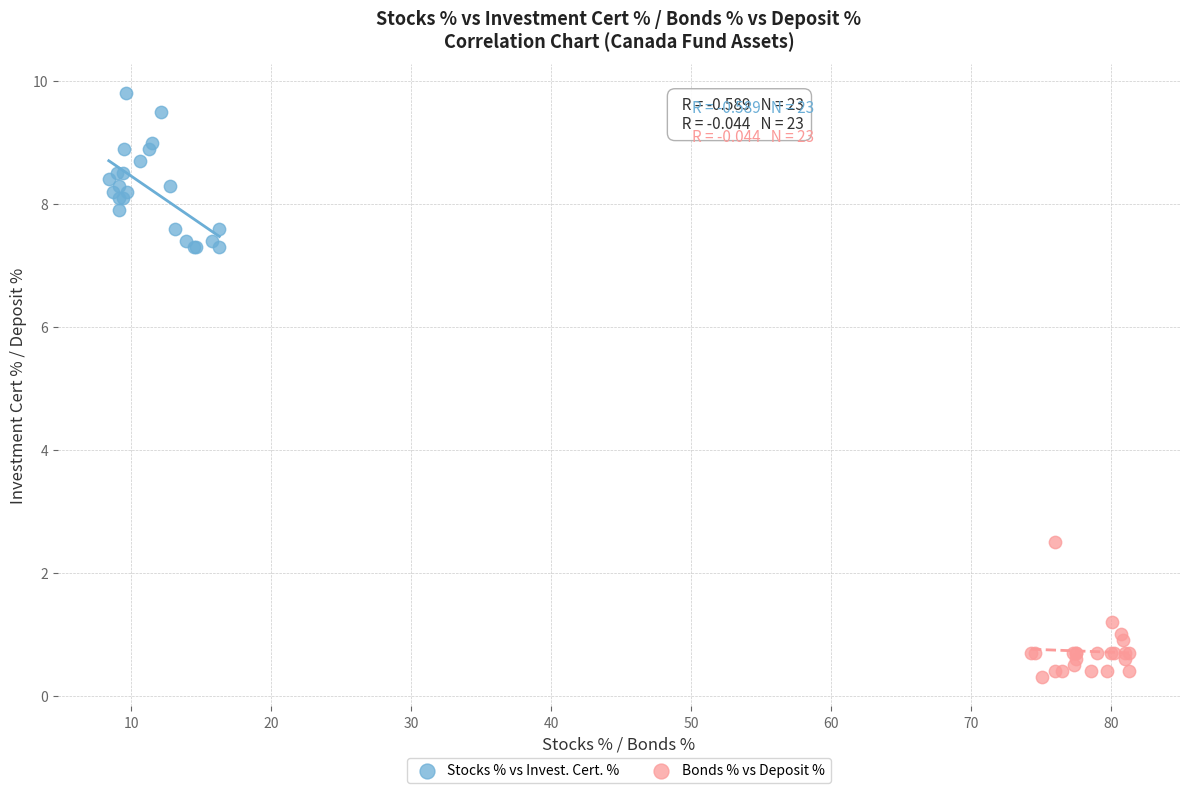

Which series contains the lowest Y value?

Bonds % vs Deposit %